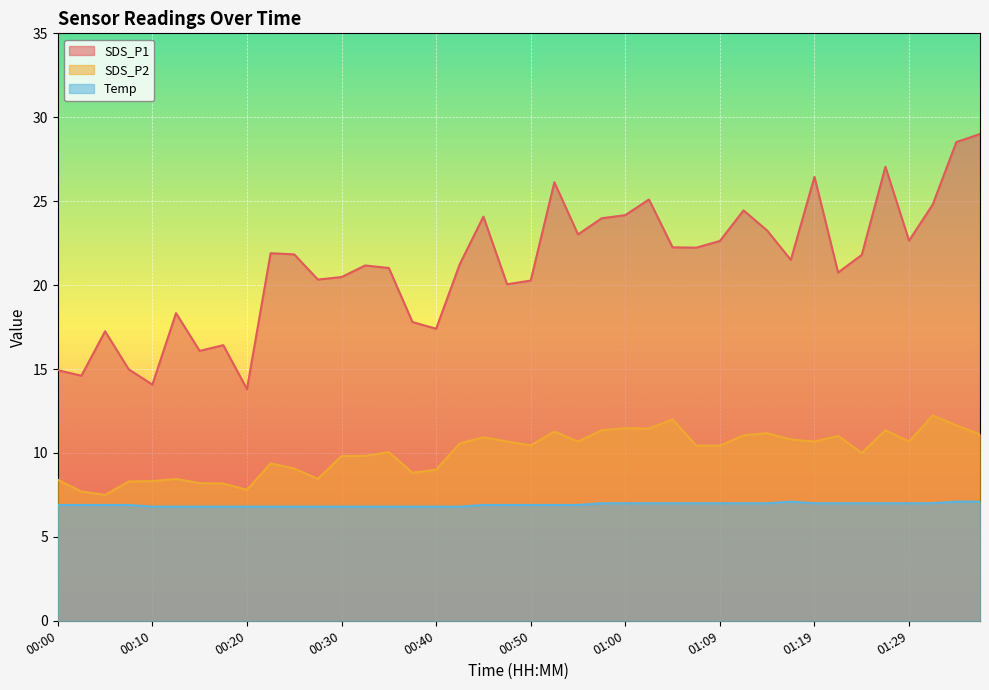

What is the sum of the SDS_P2 values at 00:40 and 00:08?

17.3